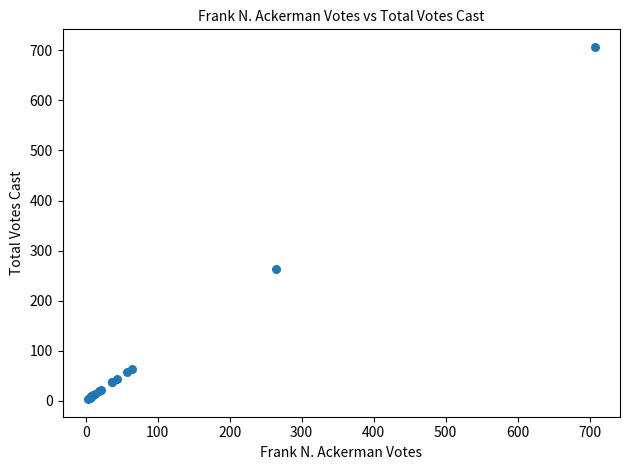

What Y value in the scatter plot is closest to 355?

264